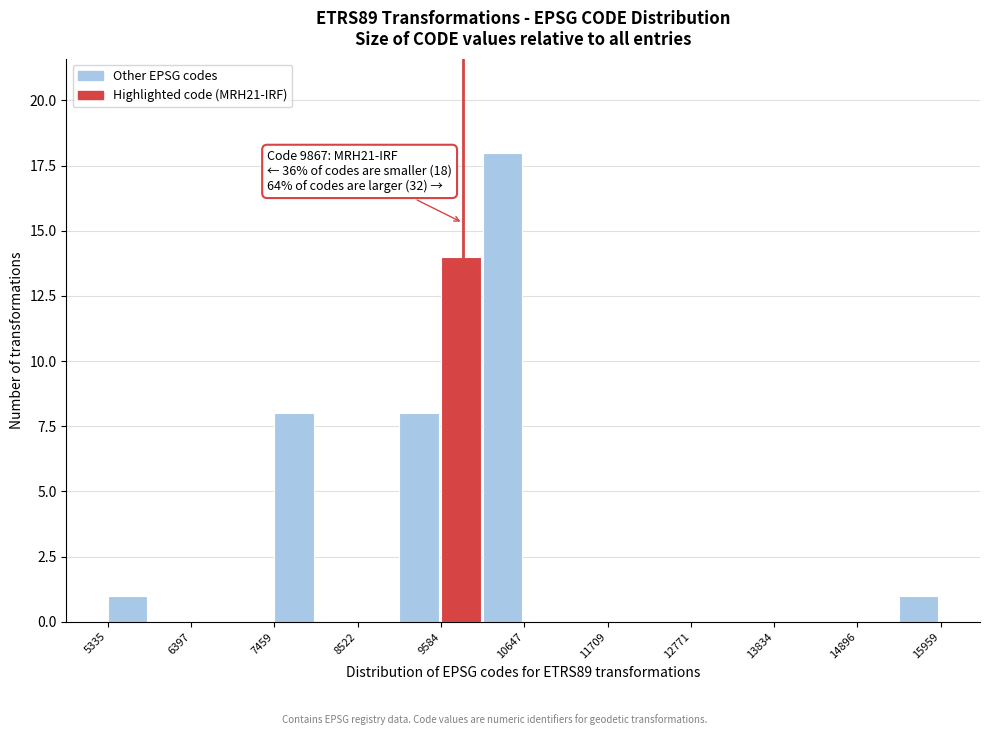

Read against the x-axis, roughly where is the centre of the tallest bar?

10400